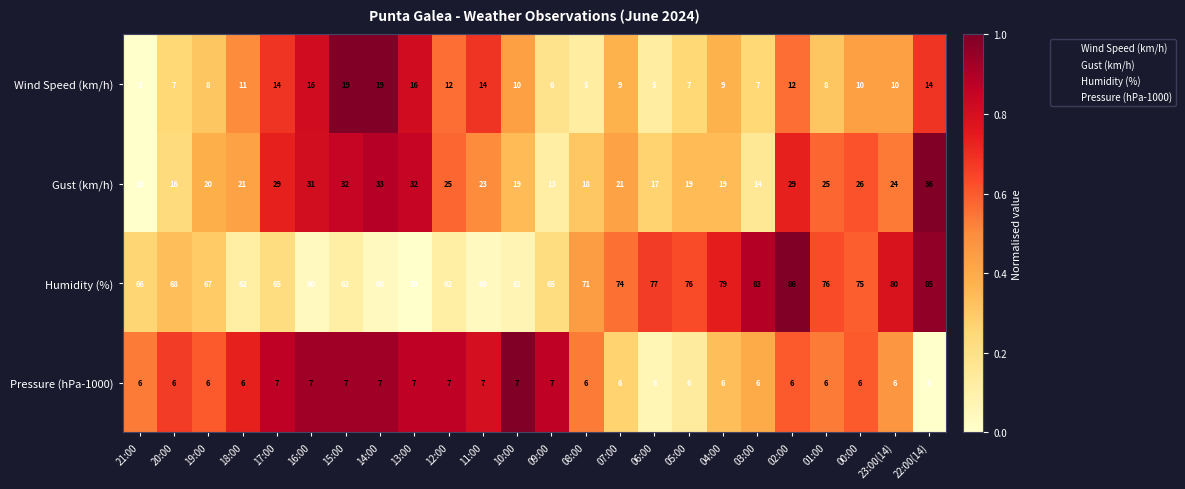

Which series has the largest range (max minus min)?

Humidity (%)